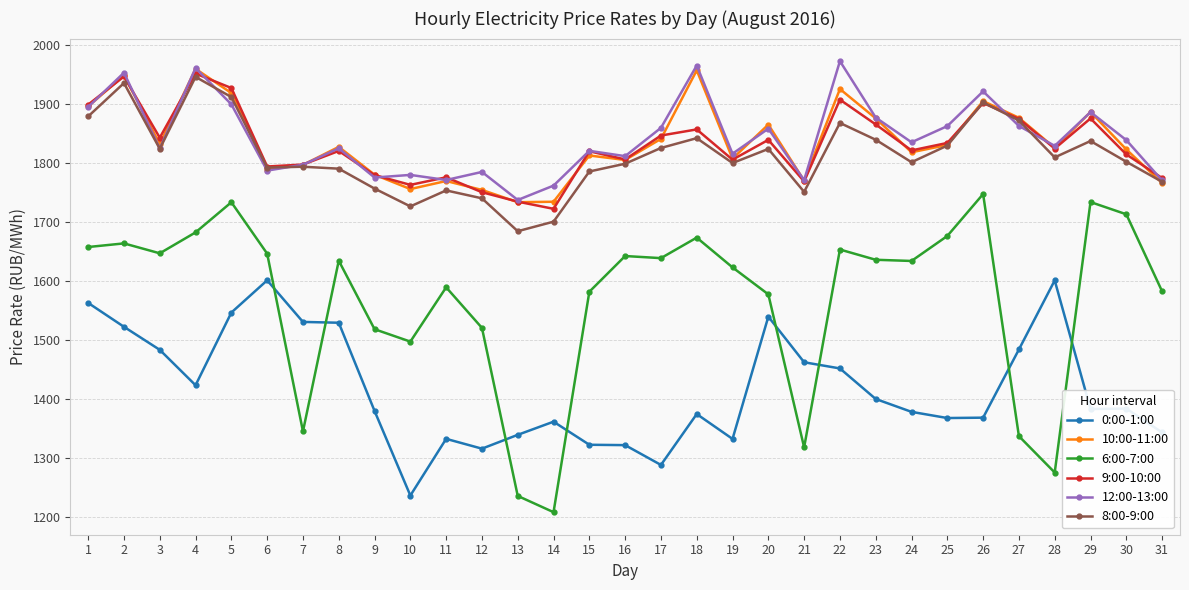

Where is the first local minimum for 0:00-1:00?

4